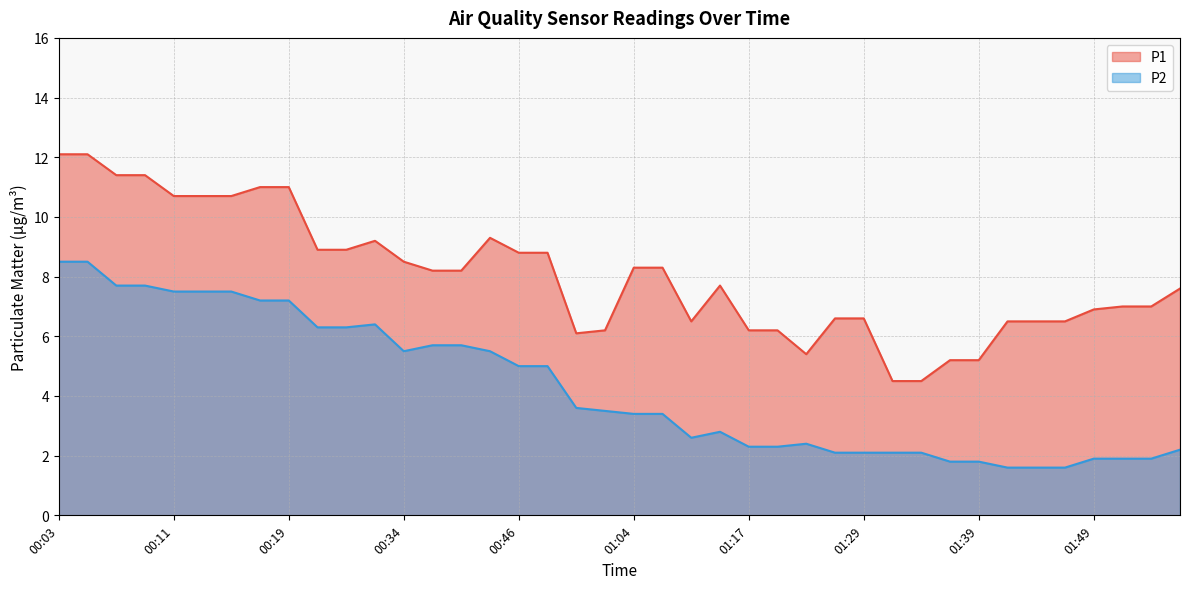

Which label corresponds to the smallest value in the chart?

01:42